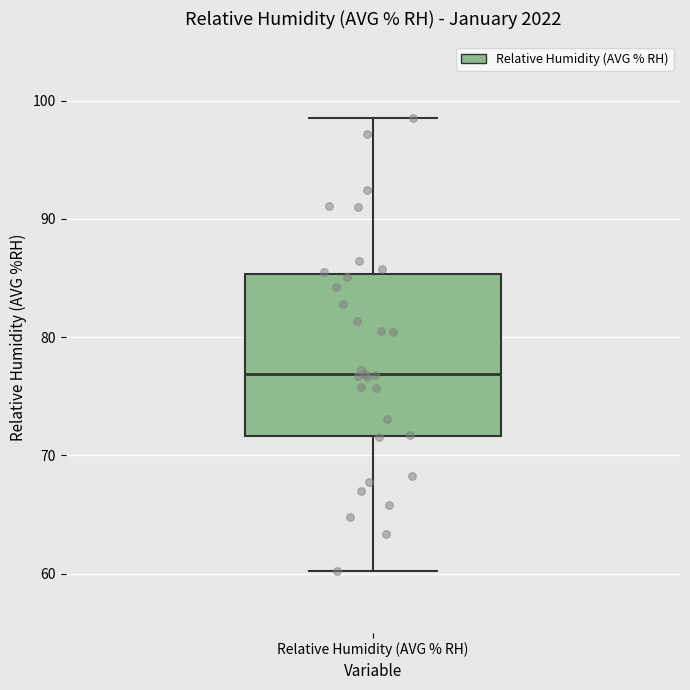

Read this box plot against the y-axis: the position of the median line, the range covered by the box, and the ends of both whiskers. The values are not printed on the chart, so give them approximately, as read against the axis.

median 77, box 72 to 85, whiskers 60 to 99